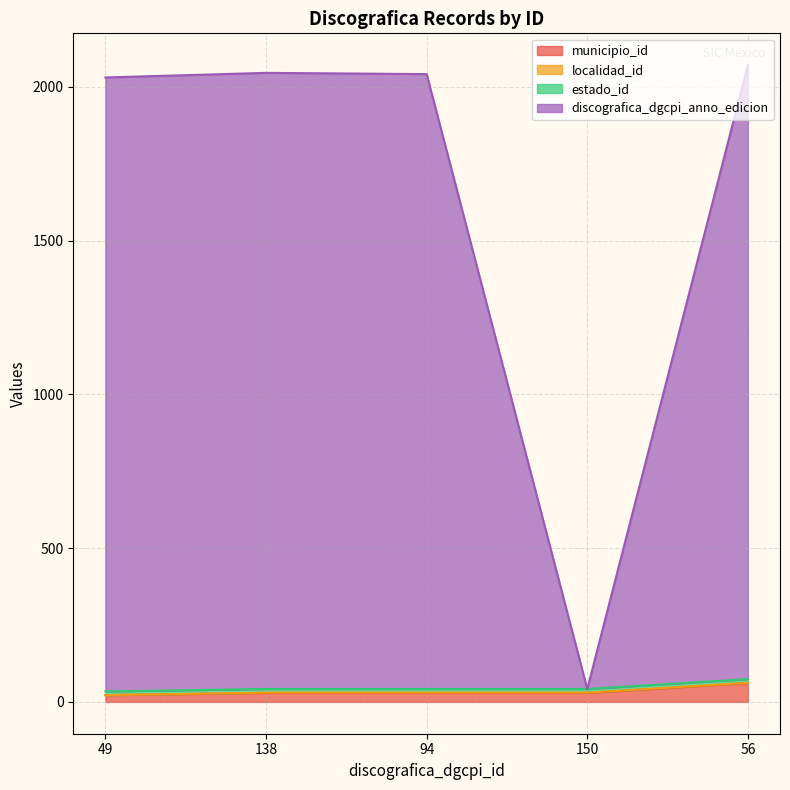

What is the difference between the second highest and second lowest values in the discografica_dgcpi_anno_edicion series?

15